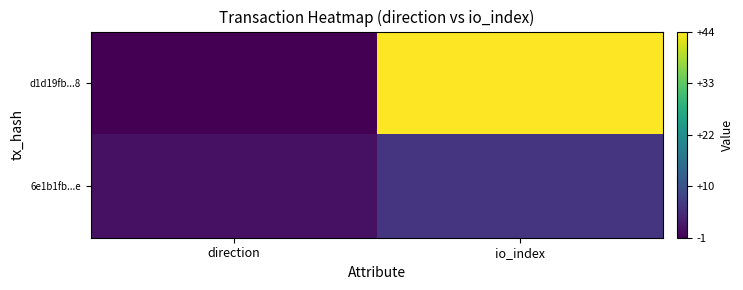

How many series are shown in this chart?

2